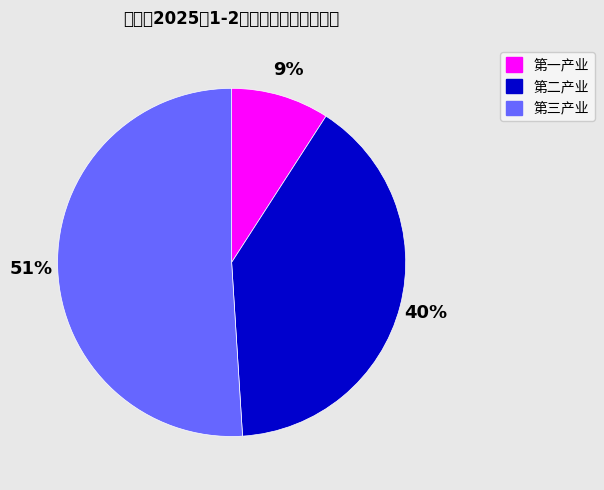

Is 第一产业 the majority of the pie?

No